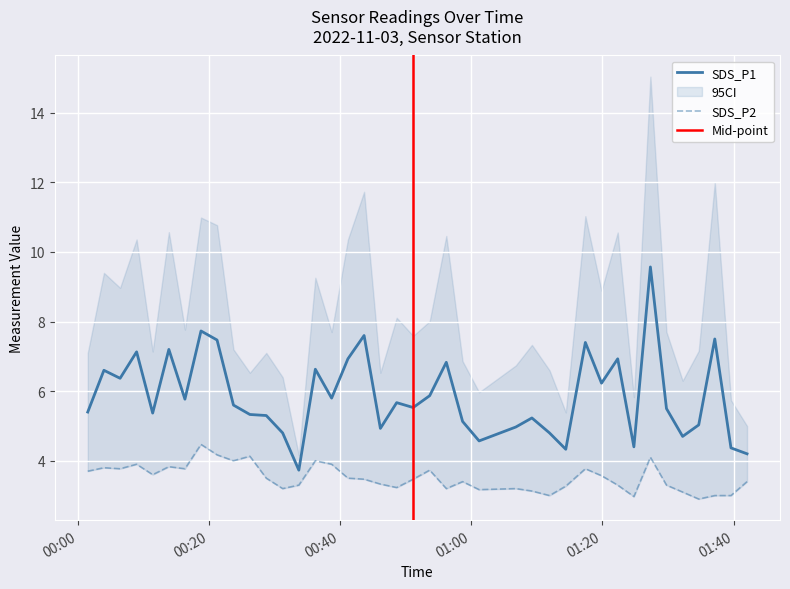

What is the difference between the highest and lowest values at 2022/11/03 00:56:12?

3.6